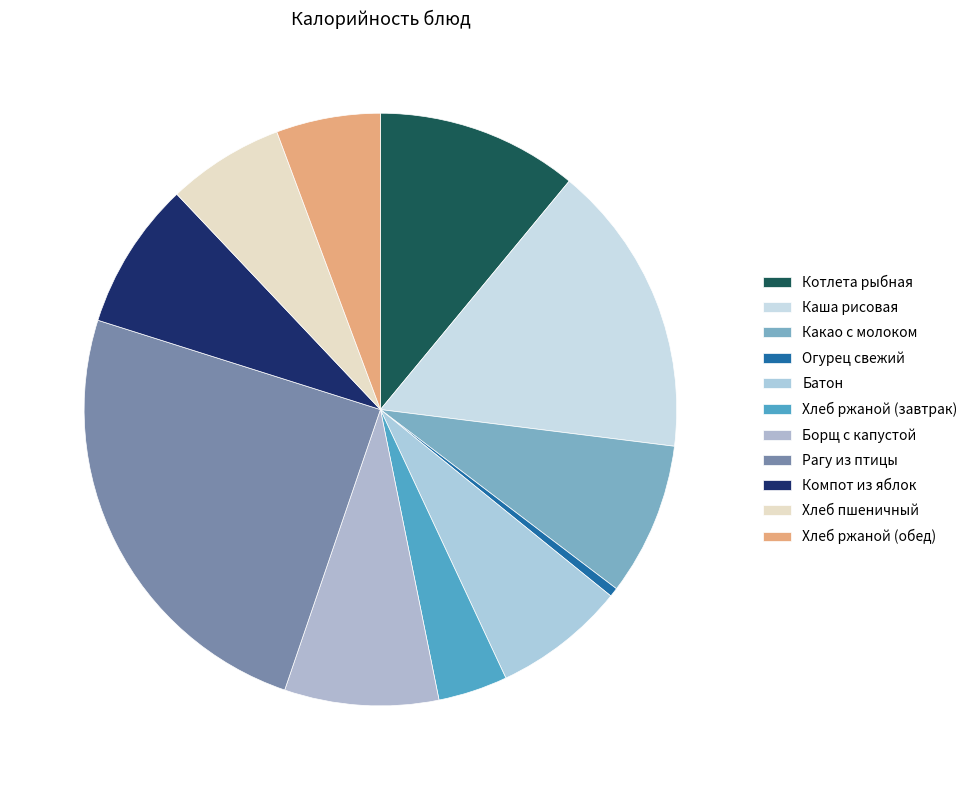

To the nearest percent, what portion does Хлеб пшеничный represent?

6%